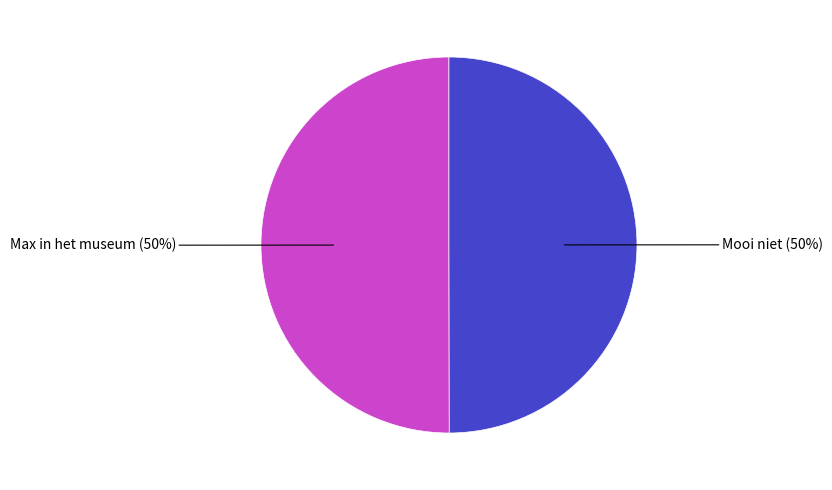

To the nearest percent, what is the average slice percentage?

50%